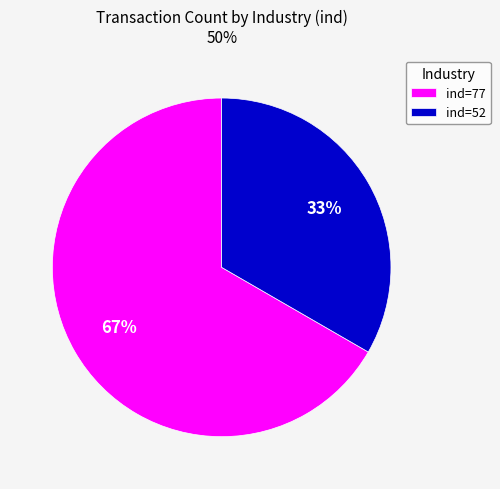

What is the ratio of the value at ind=77 to the value at ind=52?

2.0